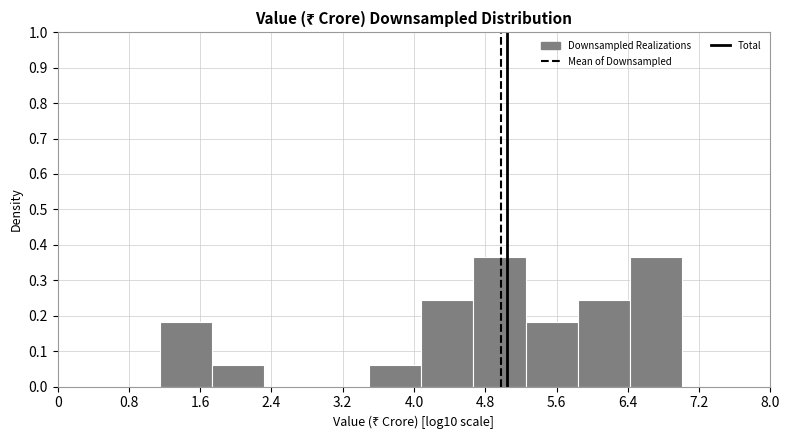

Reading left to right, transcribe this chart: for each bar, give the range it covers on the x-axis and its height. Neither the bar edges nor the heights are printed on the chart, so give them approximately, as read against the axes.

1.1 to 1.7: 0.18
1.7 to 2.3: 0.06
2.3 to 2.9: 0
2.9 to 3.5: 0
3.5 to 4.1: 0.06
4.1 to 4.7: 0.24
4.7 to 5.3: 0.37
5.3 to 5.8: 0.18
5.8 to 6.4: 0.24
6.4 to 7.0: 0.37